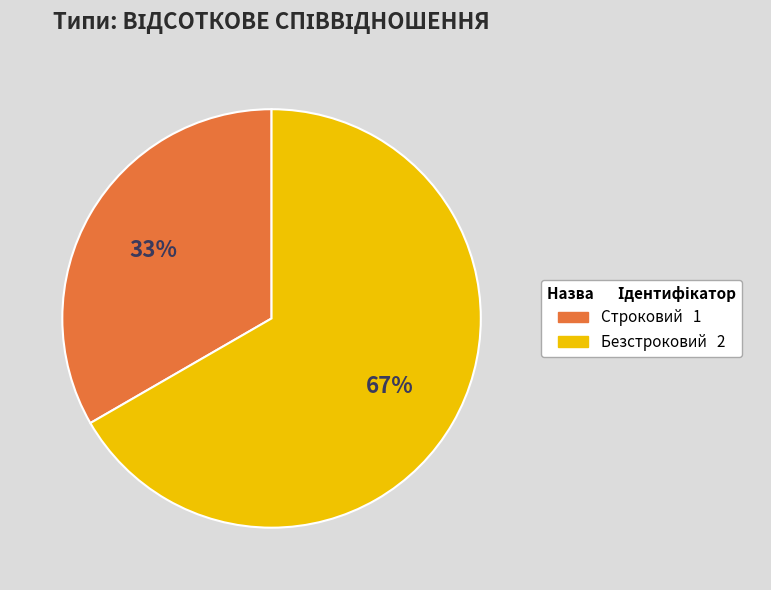

What is the smallest slice in the pie chart?

Строковий